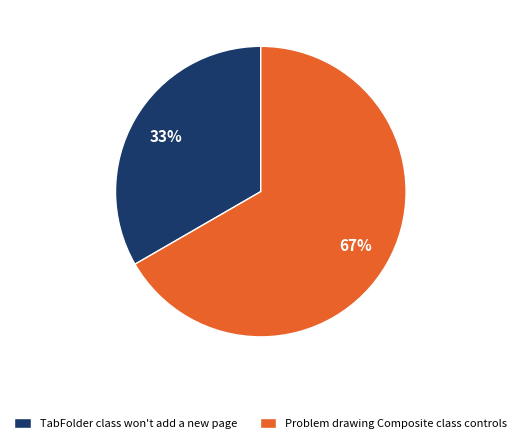

Count the number of slices in the pie.

2